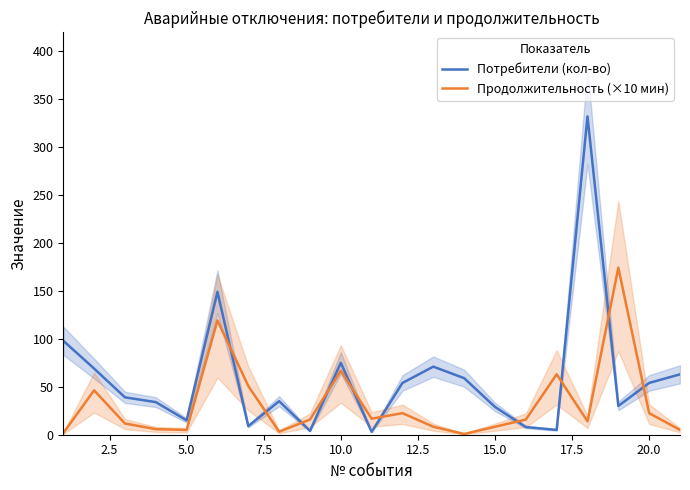

The value of Потребители (кол-во) at 10.0 is 75.0. True or false?

True